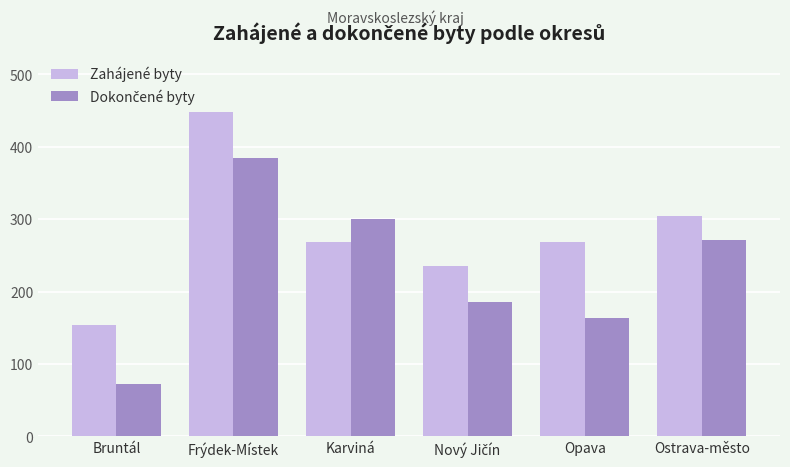

What is the spread (max minus min) of values at Opava?

106